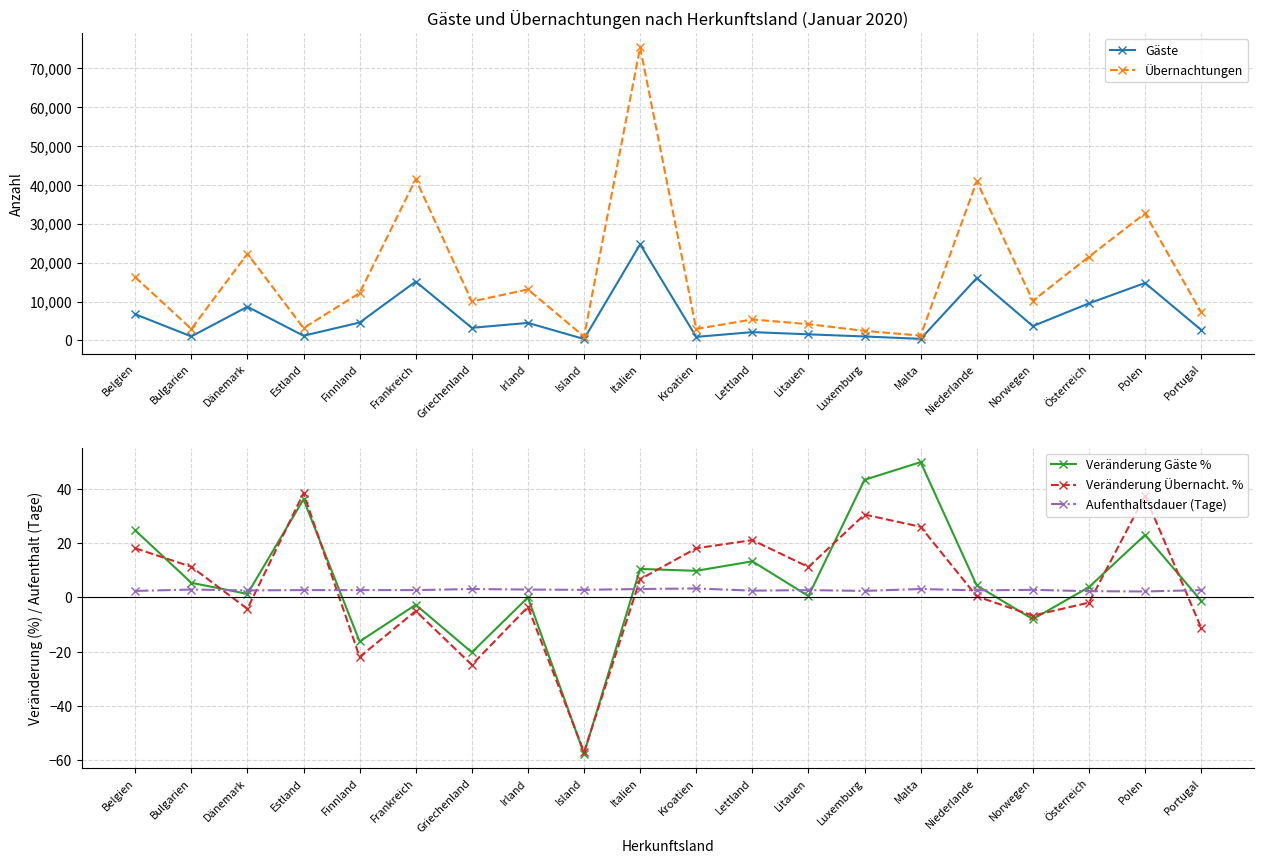

How many values in the Übernachtungen series exceed 10182?

9